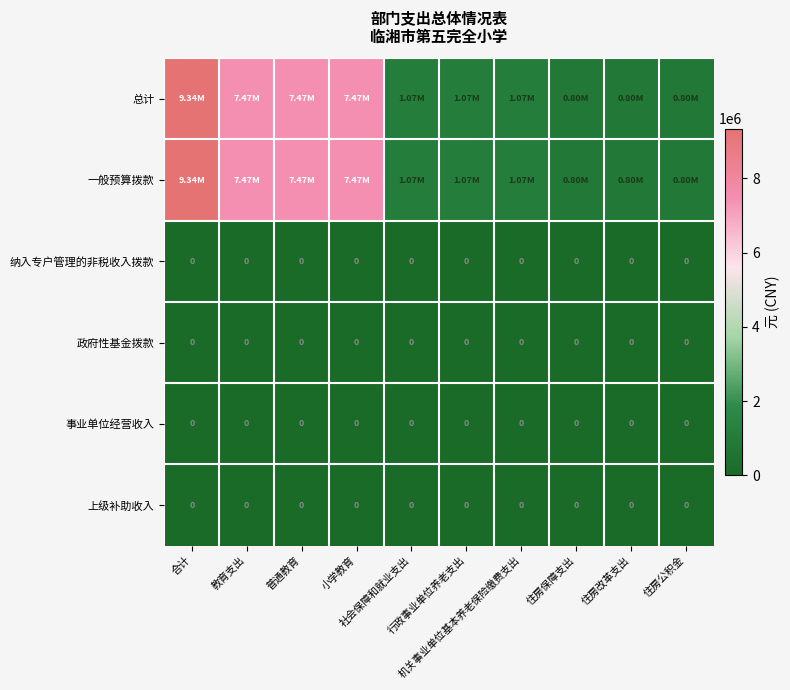

The 一般预算拨款 series shows 11908813.0 at 教育支出. True or false?

False